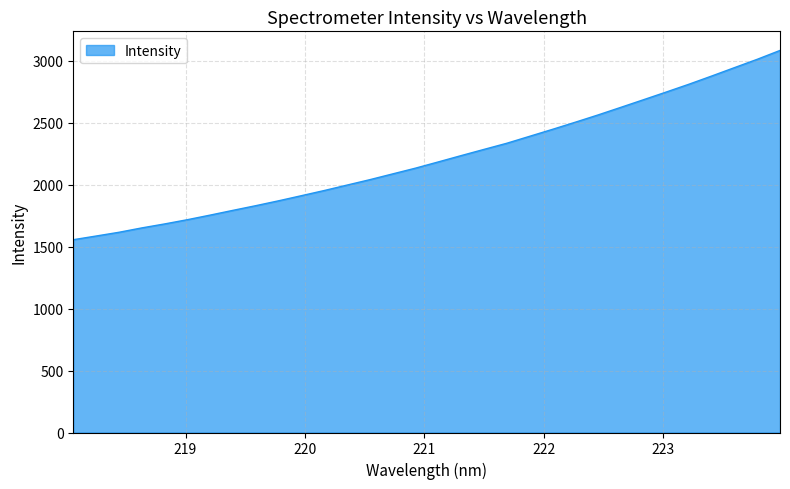

Does the chart display data point markers on the line(s)?

No